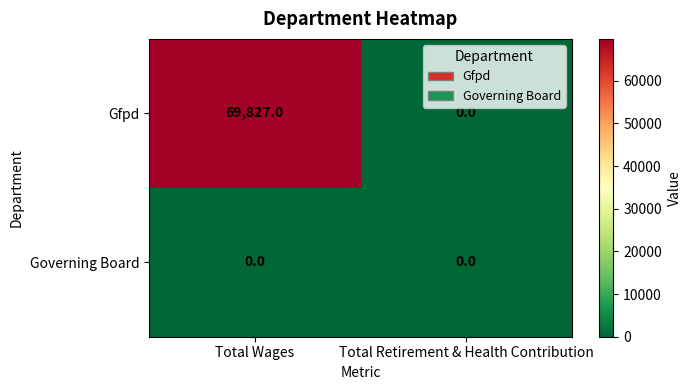

List the series in order of their peak value, lowest first.

Governing Board, Gfpd